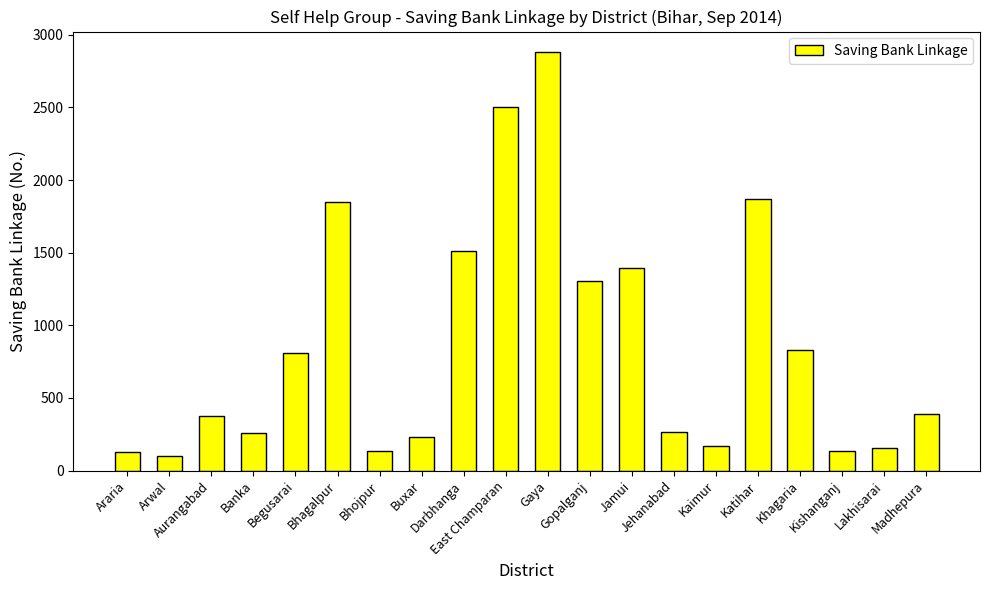

How many series are shown in this chart?

1